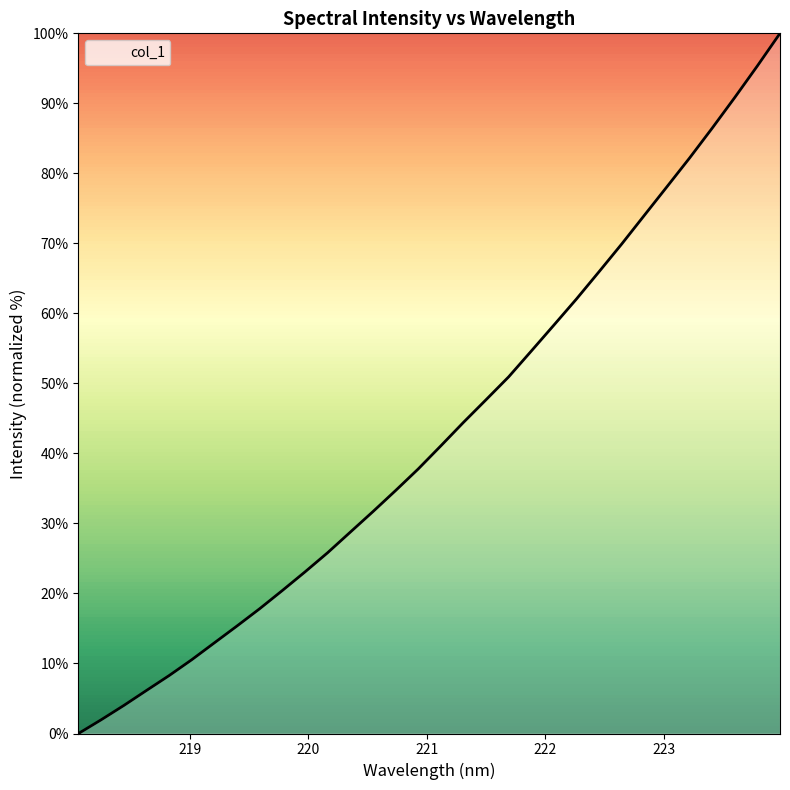

What is the maximum value shown in the chart?

100.0